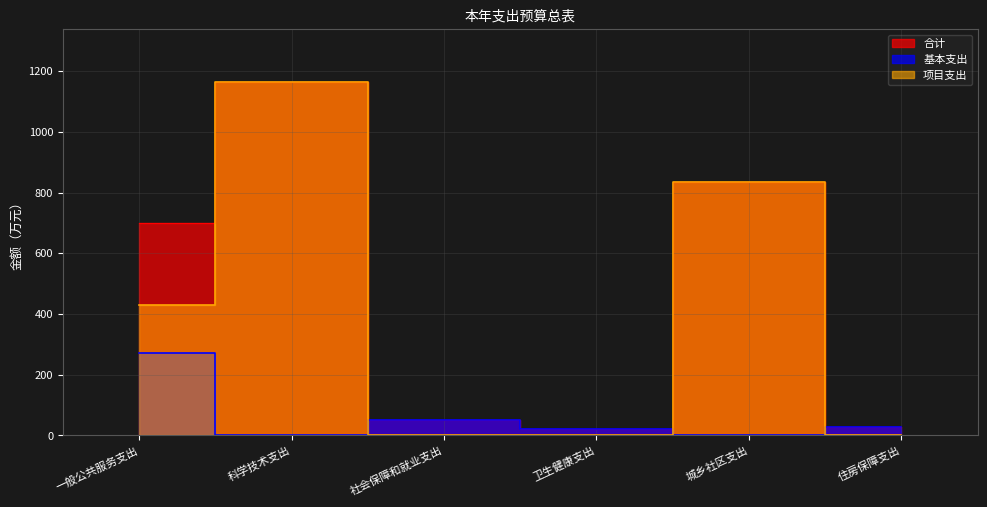

Which has a higher value, 一般公共服务支出 or 卫生健康支出?

一般公共服务支出